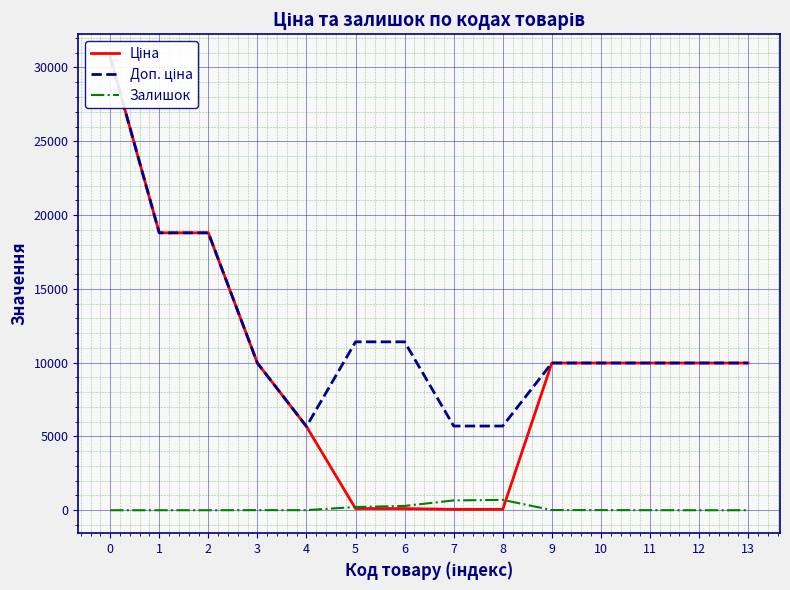

Rank the series by their maximum value, from highest to lowest.

Ціна, Доп. ціна, Залишок